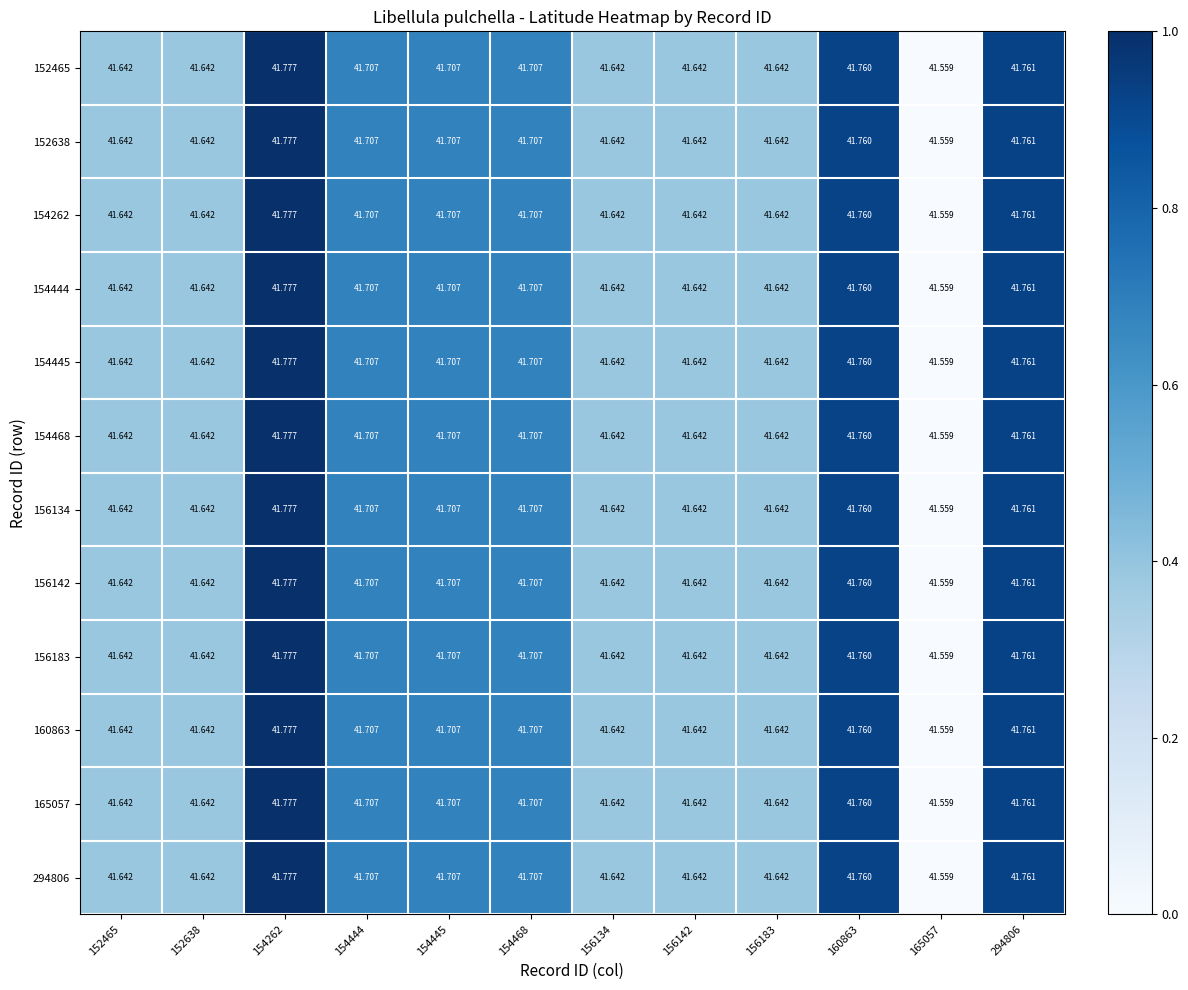

How many series are shown in this chart?

12